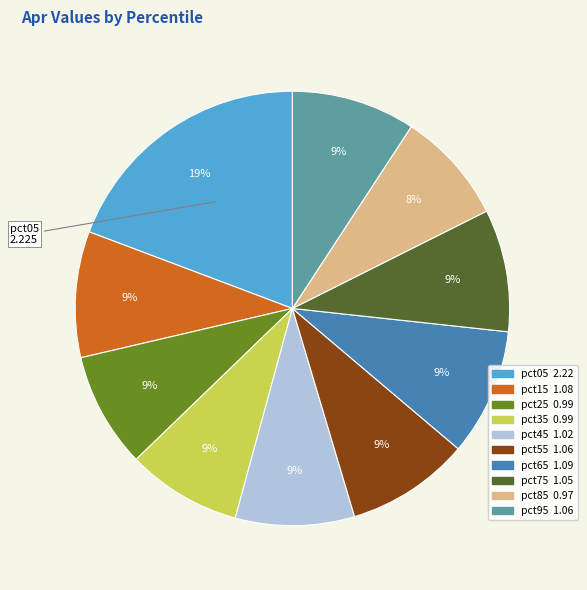

True or false: pct95 accounts for 22% of the total.

False